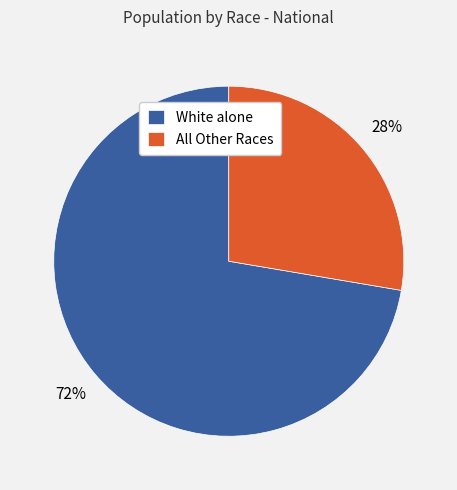

Which has a higher value, White alone or All Other Races?

White alone